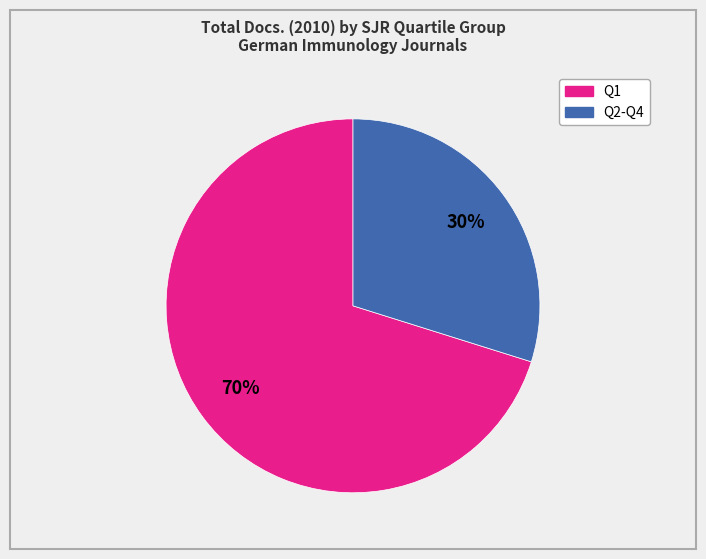

Is there any slice that represents more than half of the pie?

Yes